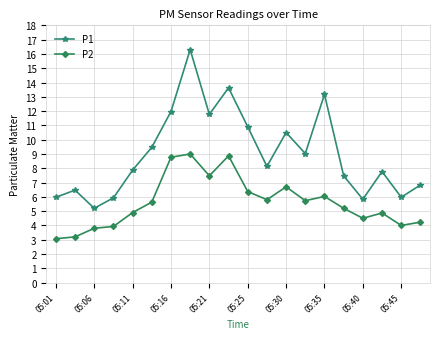

List the series in order of their peak value, lowest first.

P2, P1